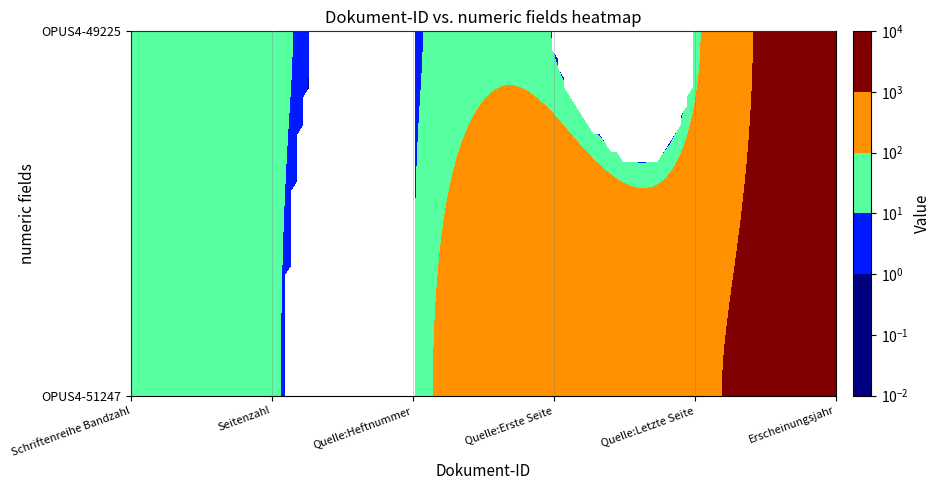

Reading right to left, list all the values displayed in this chart.

OPUS4-51247: 2018	761	742	6	20	33
OPUS4-49225: 2018	20	1	1	20	53